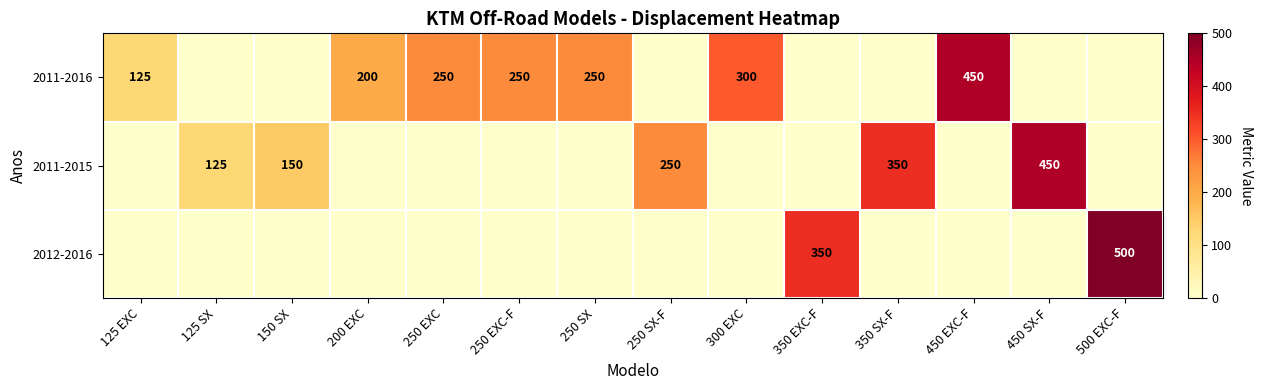

What is the greatest value displayed?

500